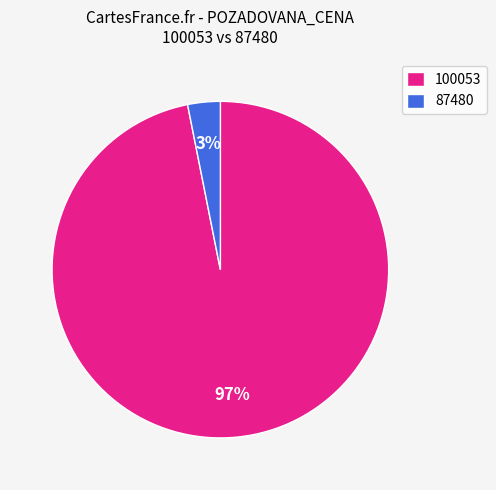

Which category has the smallest portion of the pie?

87480